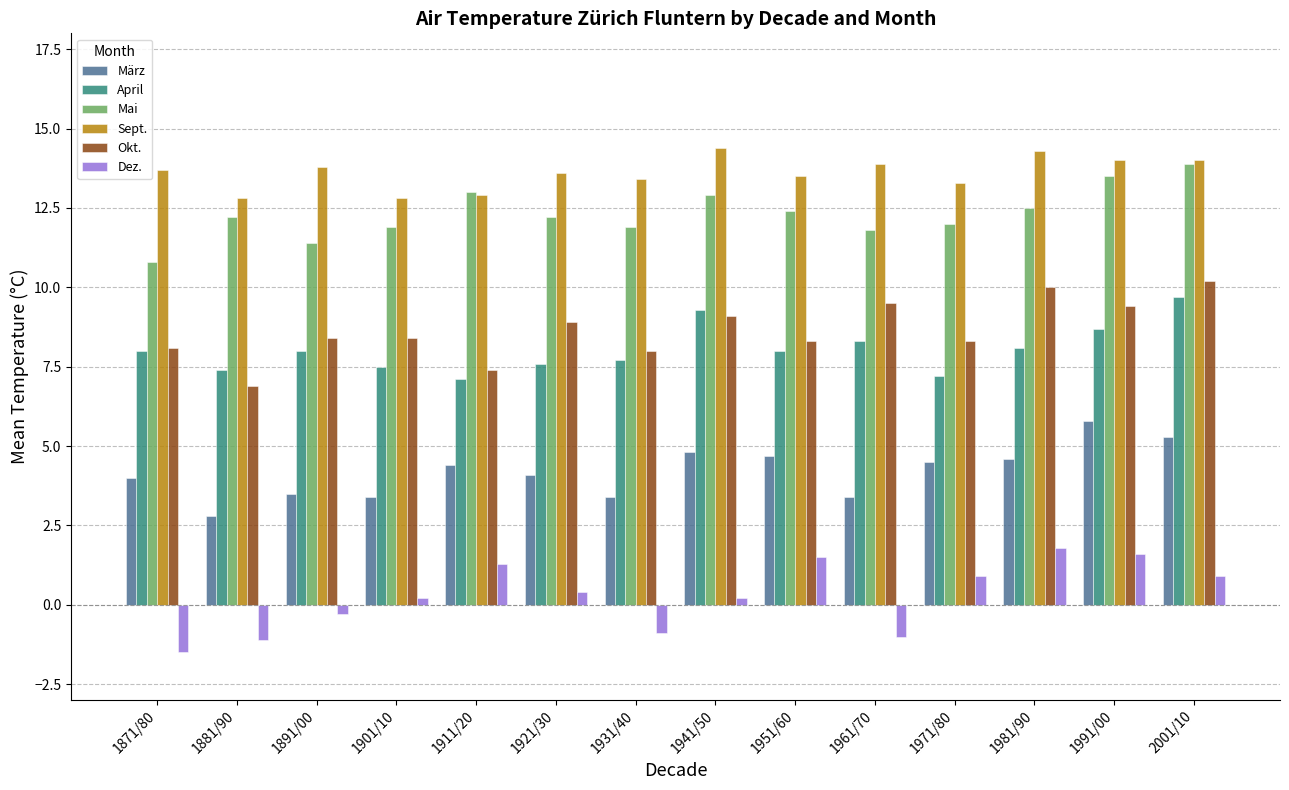

Between 1891/00 and 1921/30, which series saw the biggest shift?

Mai